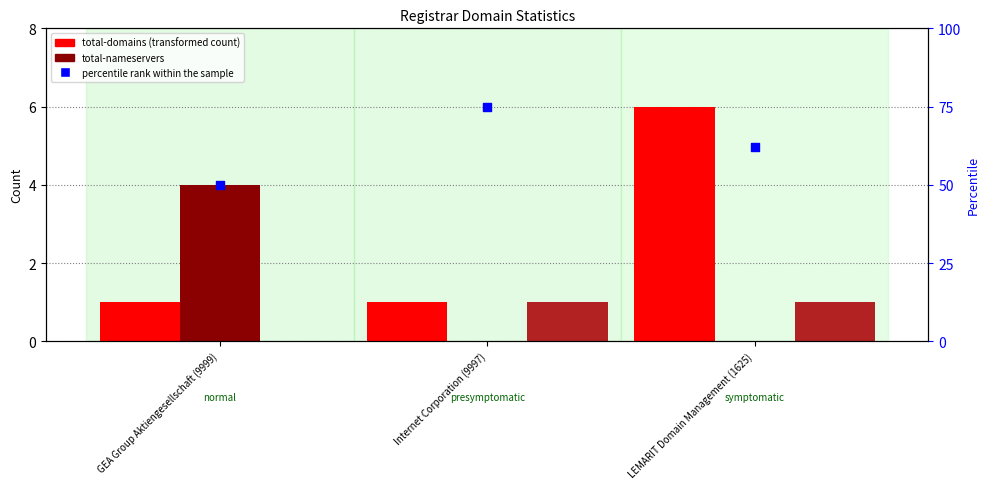

Is the value of total-nameservers at Internet Corporation (9997) greater than the value of percentile rank within the sample at GEA Group Aktiengesellschaft (9999)?

No